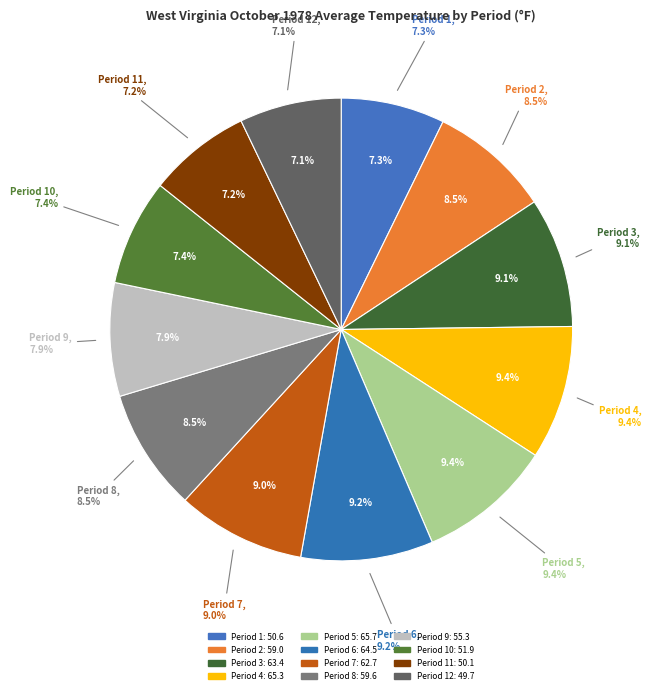

Is it true that Period 7 is 1% of the pie?

False